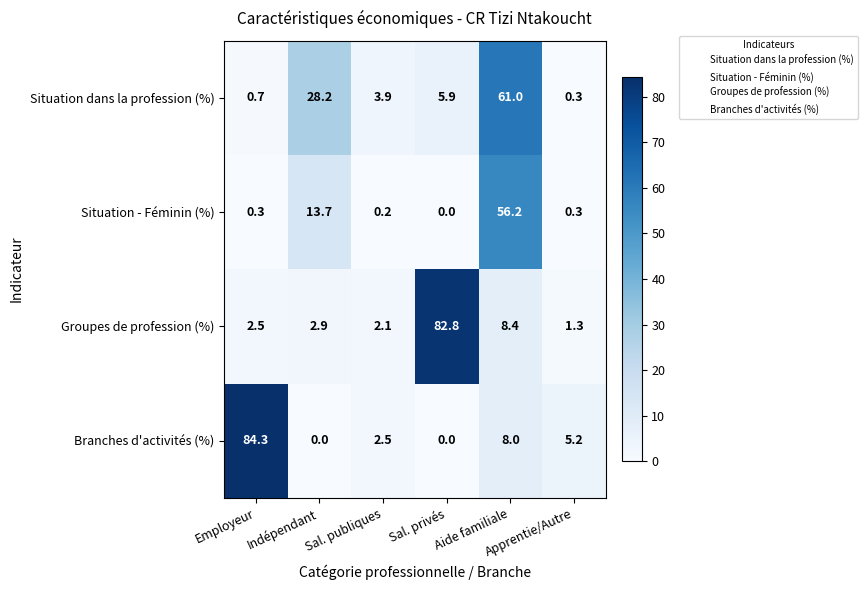

List the series in order of their peak value, lowest first.

Situation - Féminin (%), Situation dans la profession (%), Groupes de profession (%), Branches d'activités (%)